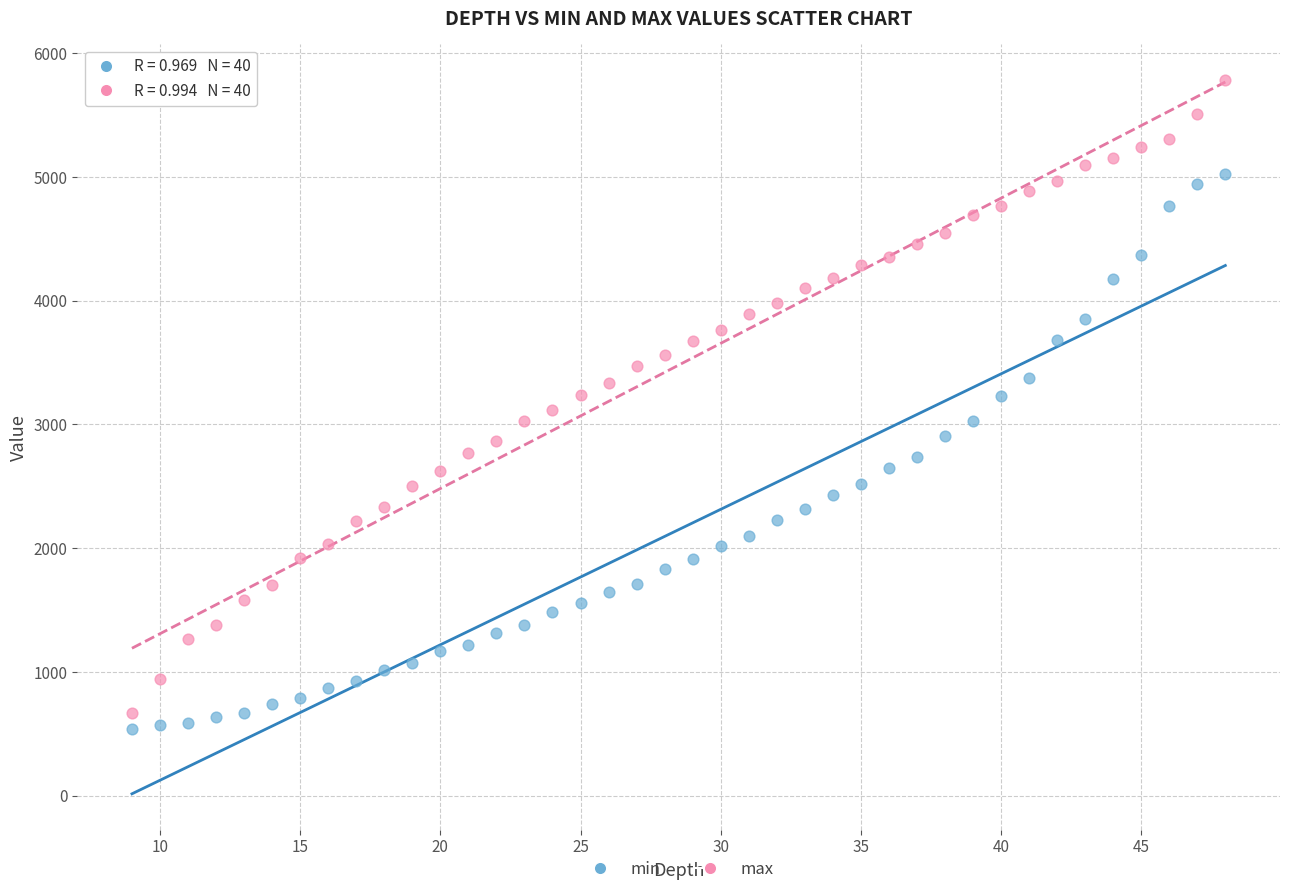

Across all data points, what is the range of X values (max minus min)?

39.0